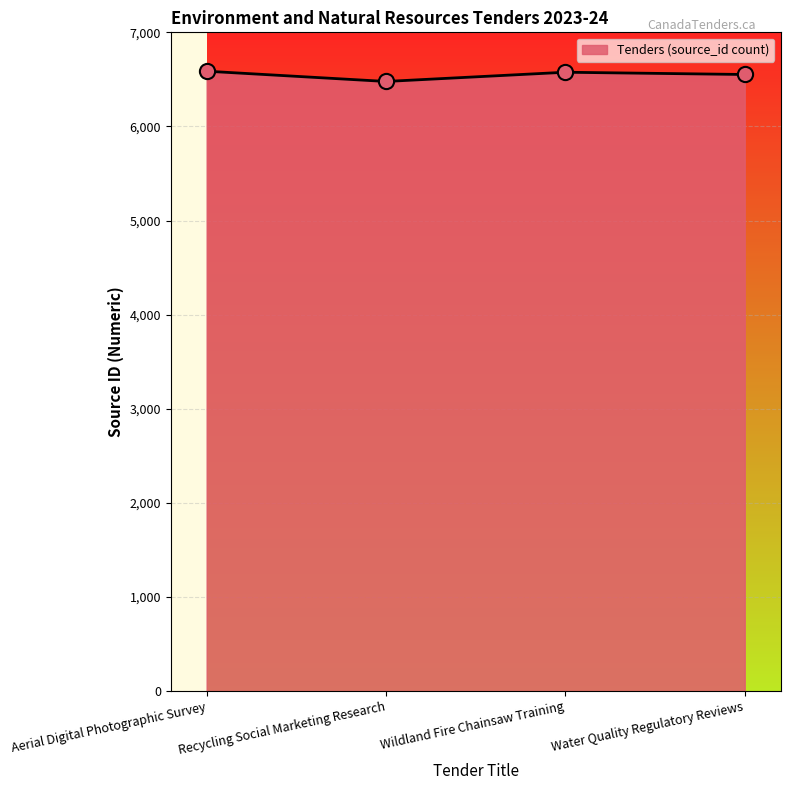

What is the change in value from Aerial Digital Photographic Survey to Water Quality Regulatory Reviews?

-35